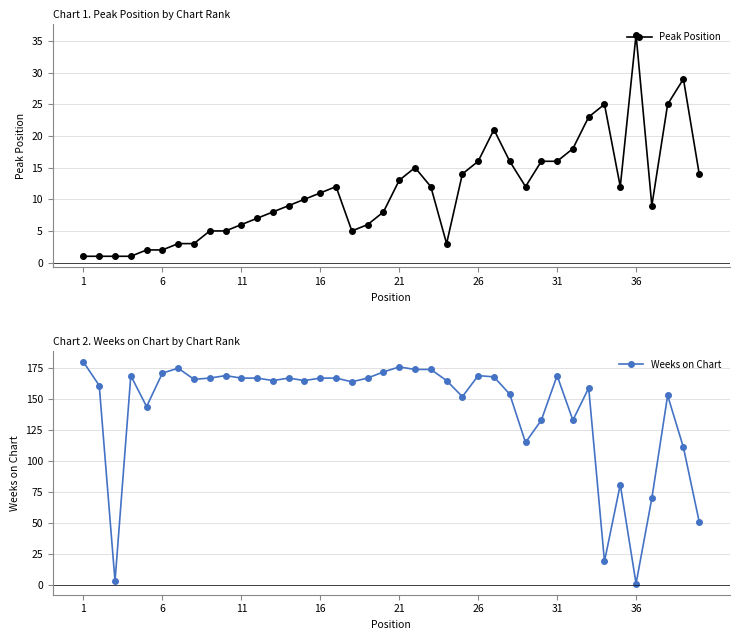

Reading left to right, list all the values displayed in this chart.

Peak Position: 1	1	1	1	2	2	3	3	5	5	6	7	8	9	10	11	12	5	6	8	13	15	12	3	14	16	21	16	12	16	16	18	23	25	12	36	9	25	29	14
Weeks on Chart: 180	161	3	169	144	171	175	166	167	169	167	167	165	167	165	167	167	164	167	172	176	174	174	165	152	169	168	154	115	133	169	133	159	19	81	1	70	153	111	51